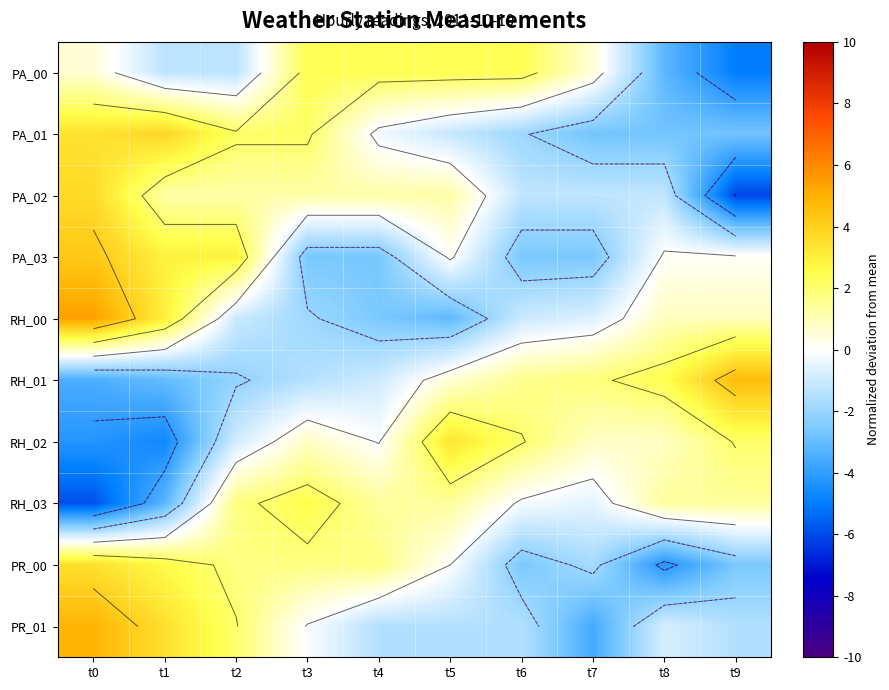

At which category does the chart reach its peak across all series?

t0